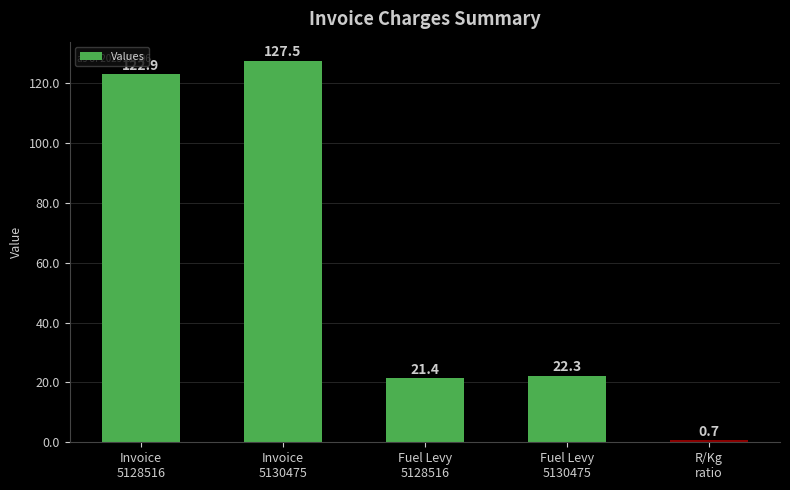

What is the value of the 5th bar from the left?

0.7